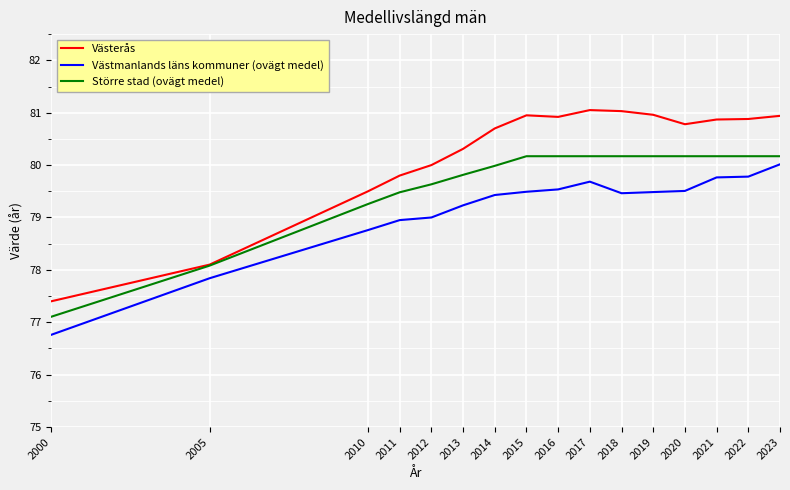

True or false: Västmanlands läns kommuner (ovägt medel) has a value of 18.4 at 2019.

False